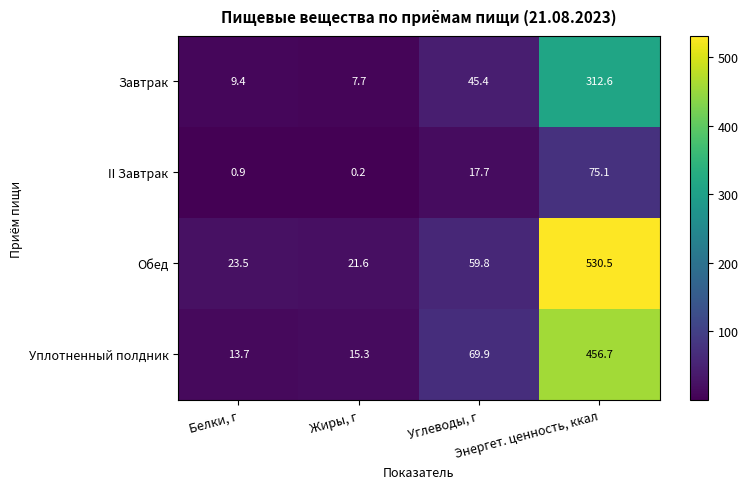

Which series changed the most between Белки, г and Жиры, г?

Обед